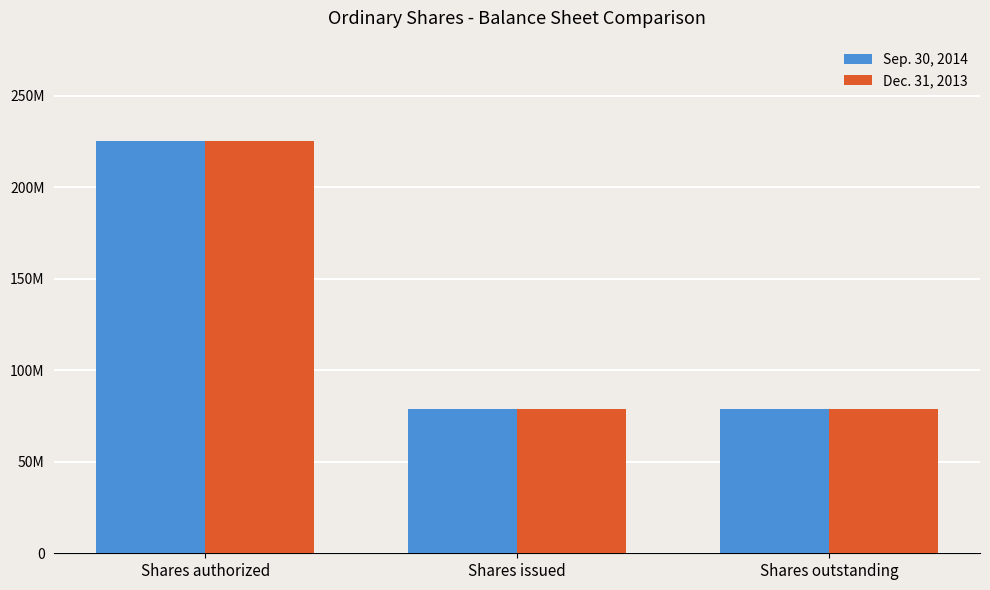

Reading left to right, transcribe all the data shown in this chart.

Sep. 30, 2014: Shares authorized=225000000	Shares issued=79055053	Shares outstanding=79055053
Dec. 31, 2013: Shares authorized=225000000	Shares issued=79055053	Shares outstanding=79055053